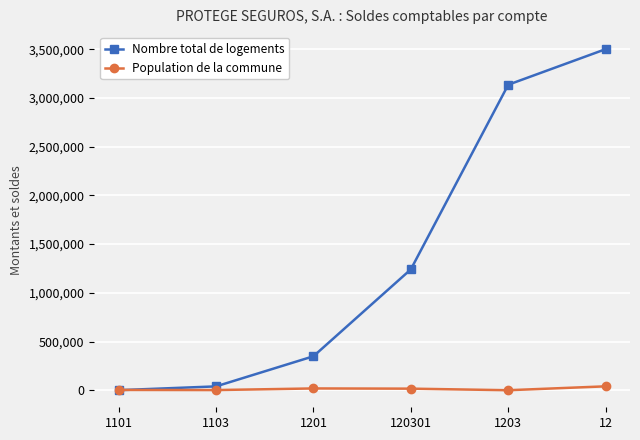

What is the sum of all Population de la commune values?

79572.5